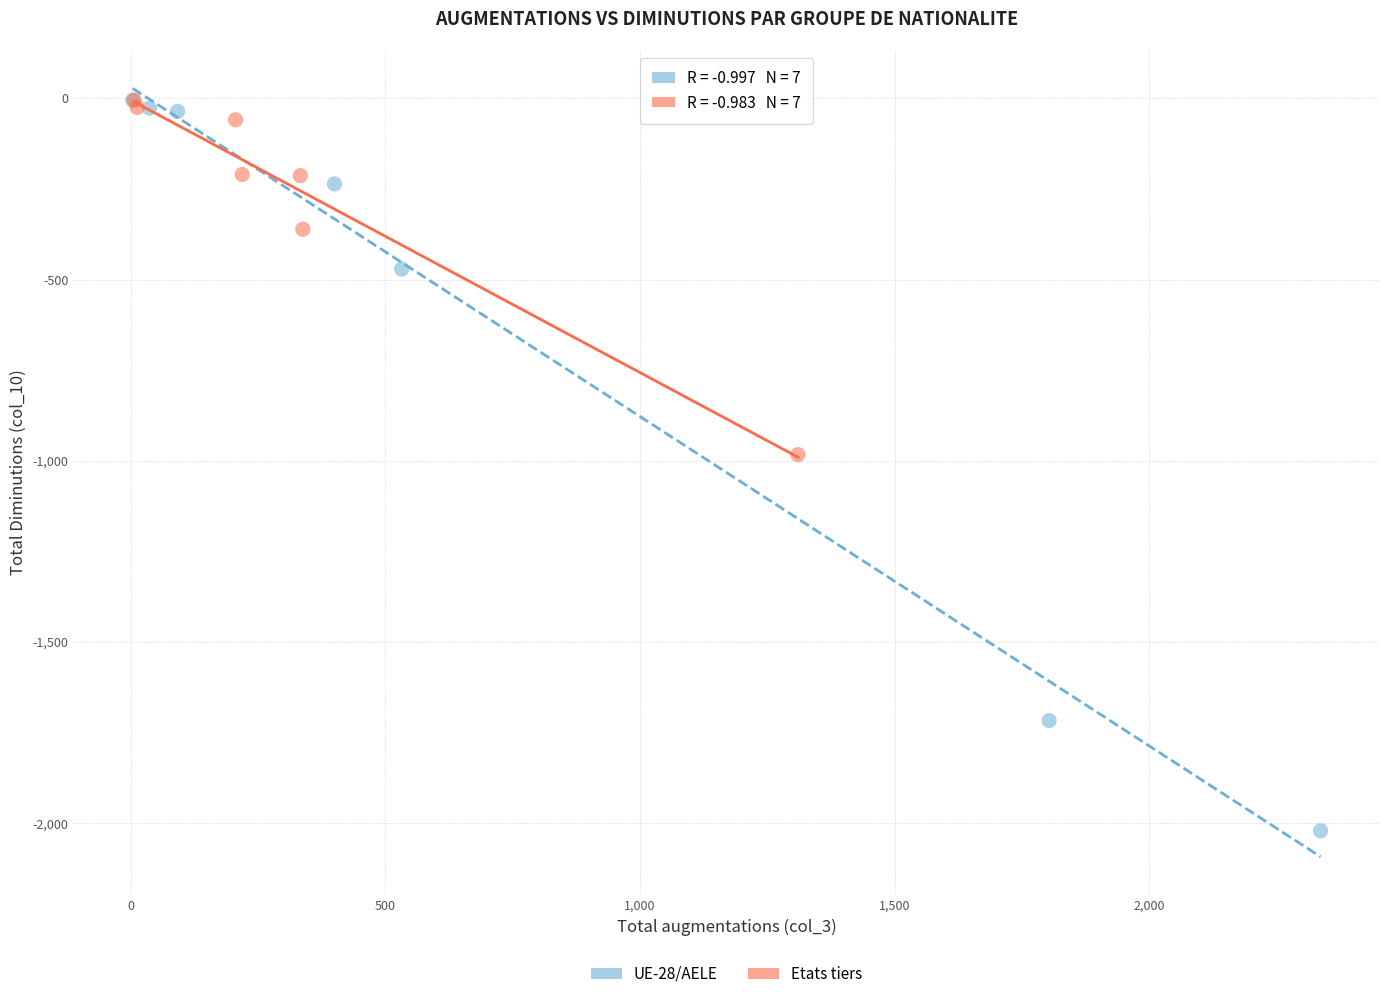

Which series contains the lowest Y value?

UE-28/AELE